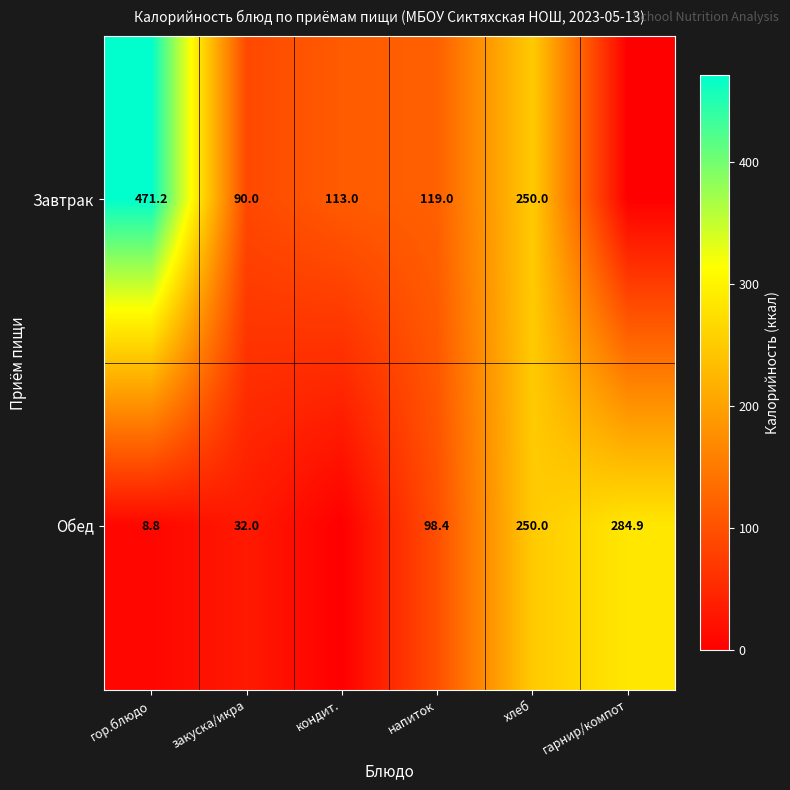

Rank the series at закуска/икра from highest to lowest value.

Завтрак, Обед